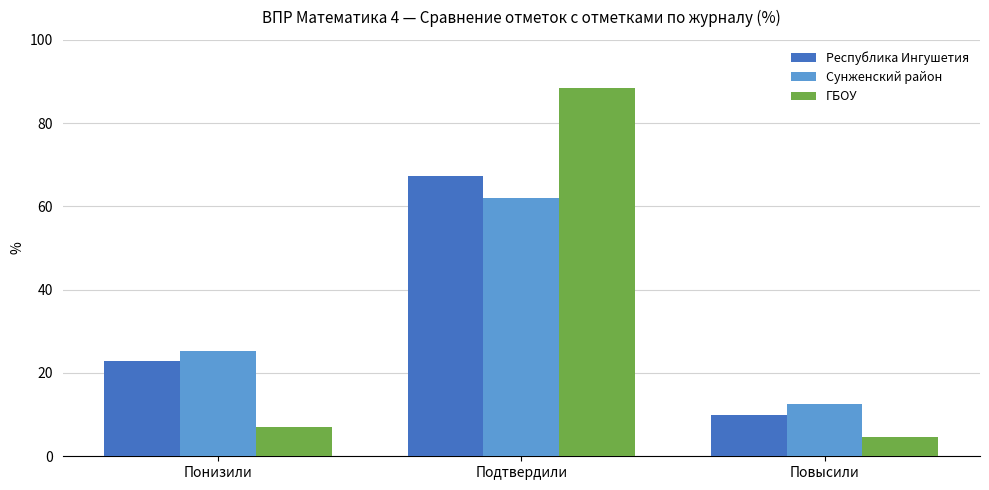

Which series has the largest range (max minus min)?

ГБОУ